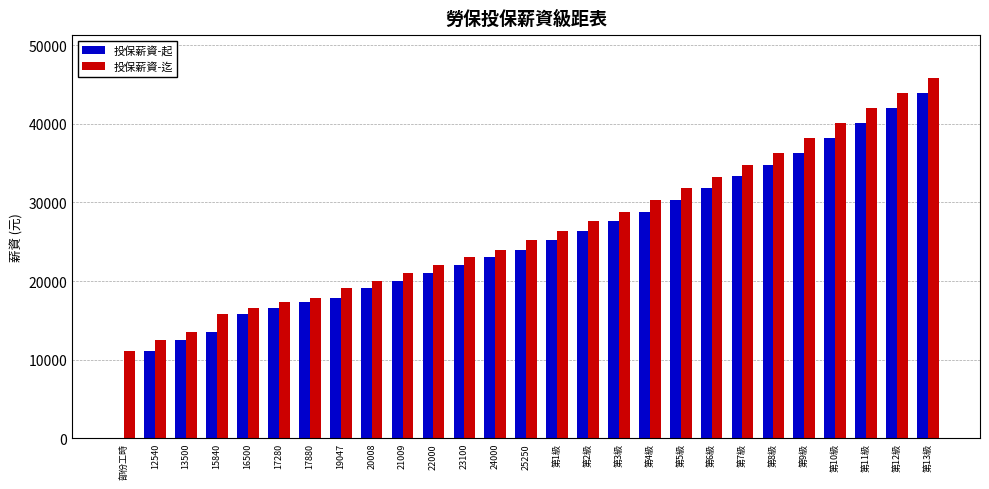

What is the sum of the 投保薪資-迄 values at 第9級 and 21009?

59209